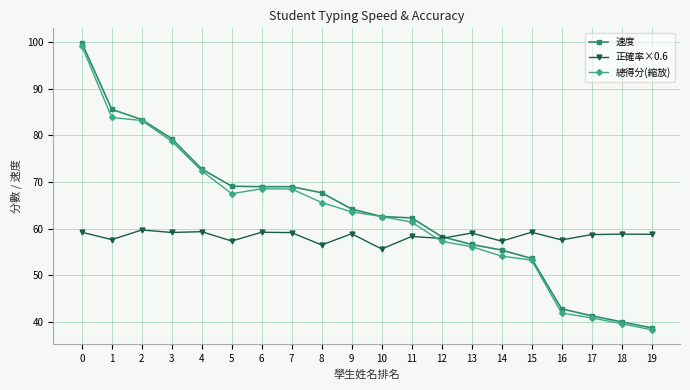

List the series in order of their peak value, lowest first.

正確率×0.6, 總得分(縮放), 速度